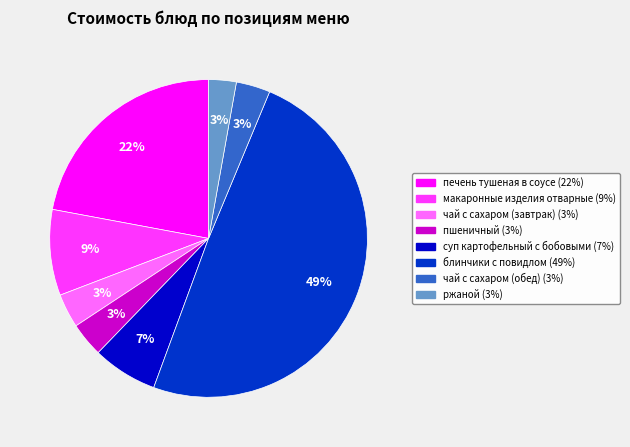

Is it true that чай с сахаром (обед) is 3% of the pie?

True